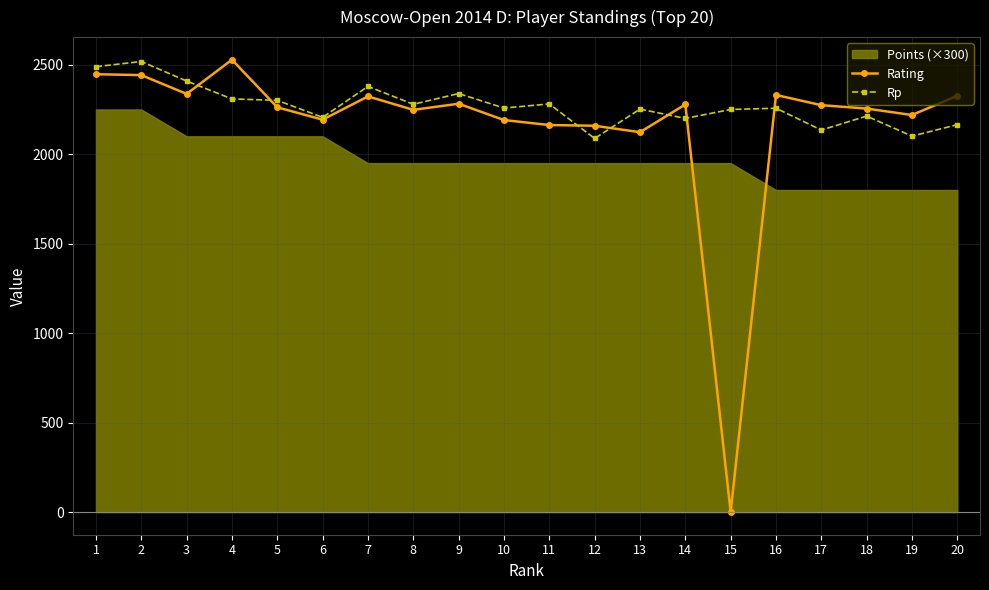

Is the value of Rating at 9 greater than the value of Rp at 4?

No